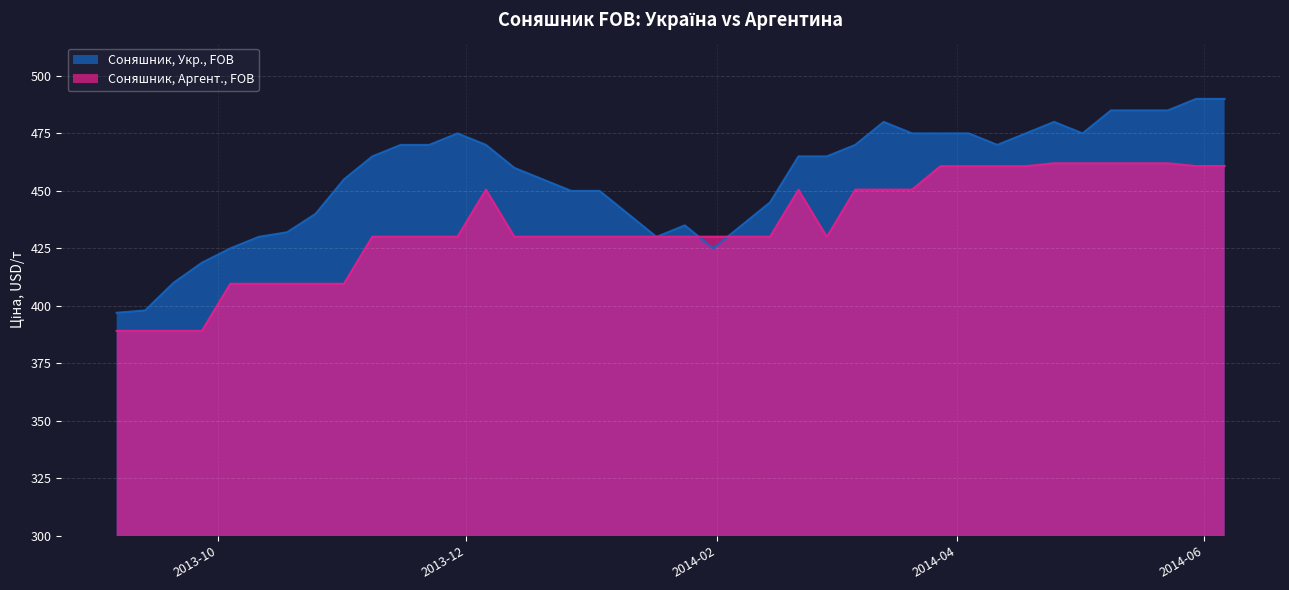

Is the value of Соняшник, Укр., FOB at 2014-02-07 greater than the value of Соняшник, Аргент., FOB at 2013-09-20?

Yes